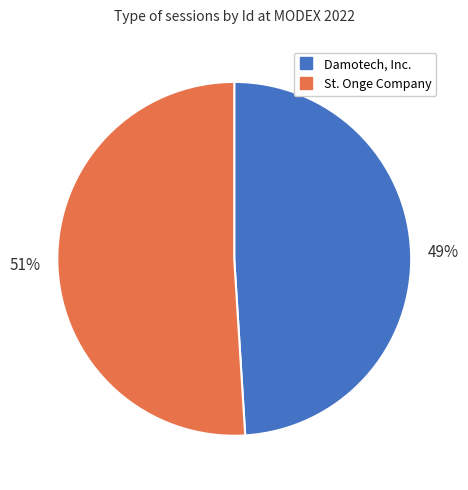

To the nearest percent, what is the average slice percentage?

50%